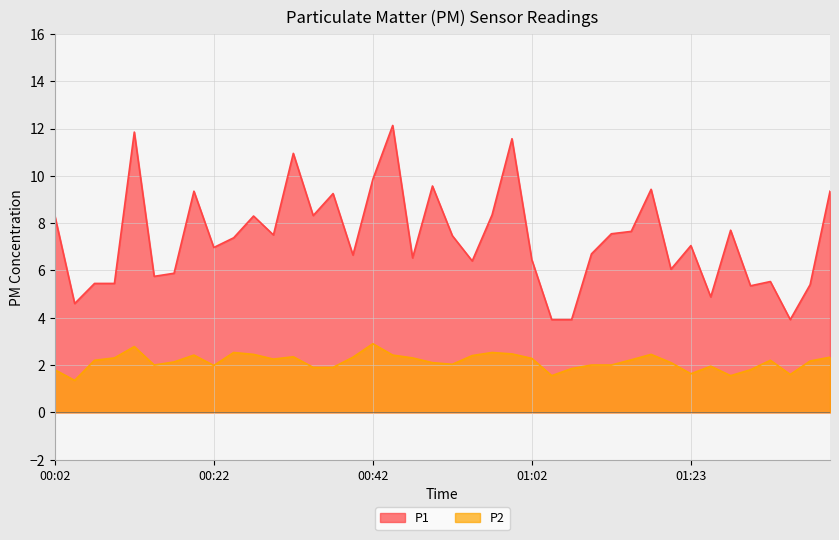

What is the difference between the P1 values at 00:07 and 01:30?

0.1